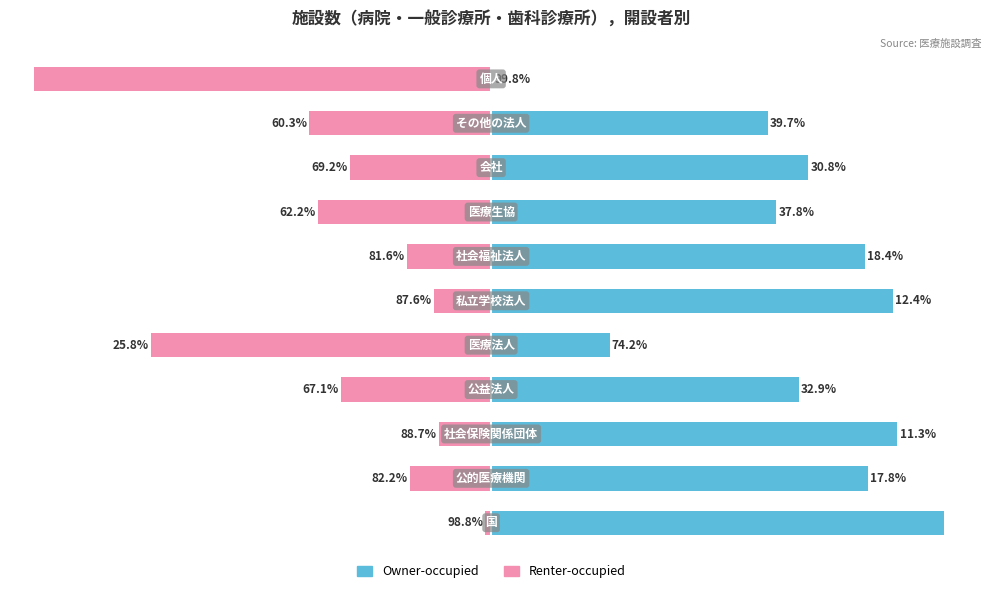

What is the lowest value of the Owner-occupied series?

0.2